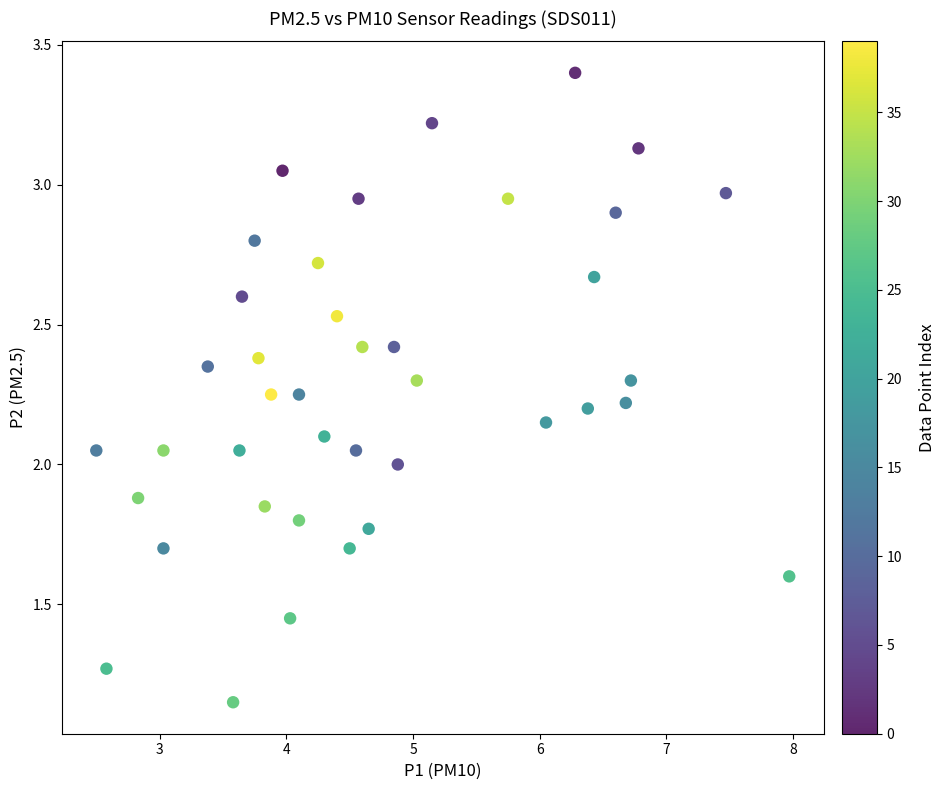

What is the range of X values (max minus min)?

5.5